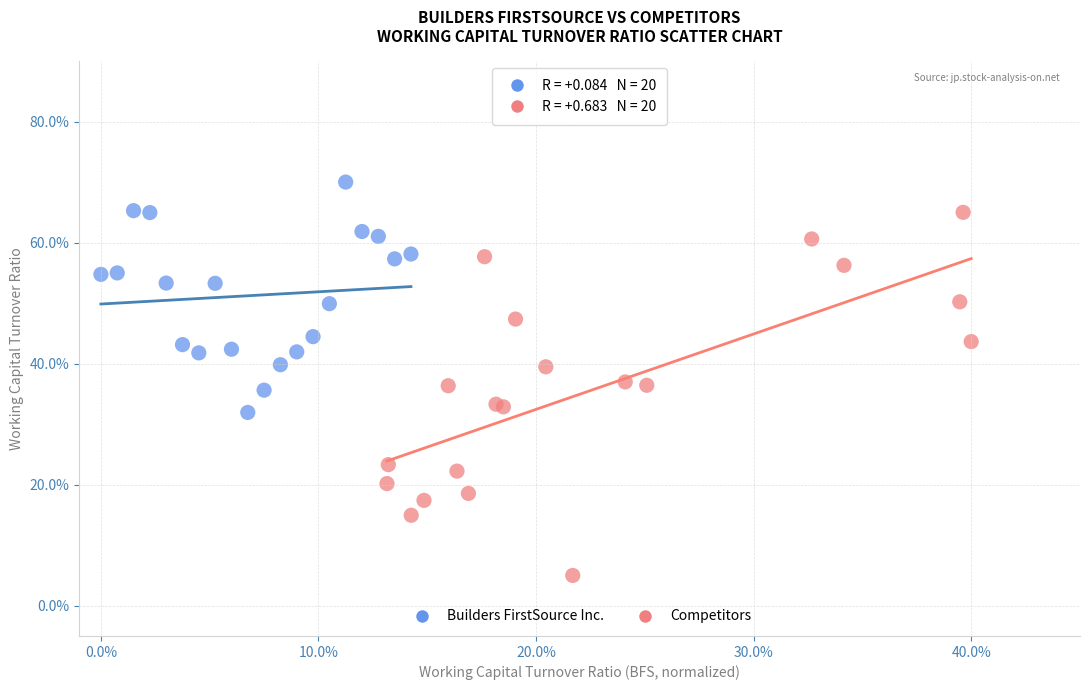

Which series reaches the maximum Y coordinate?

Builders FirstSource Inc.